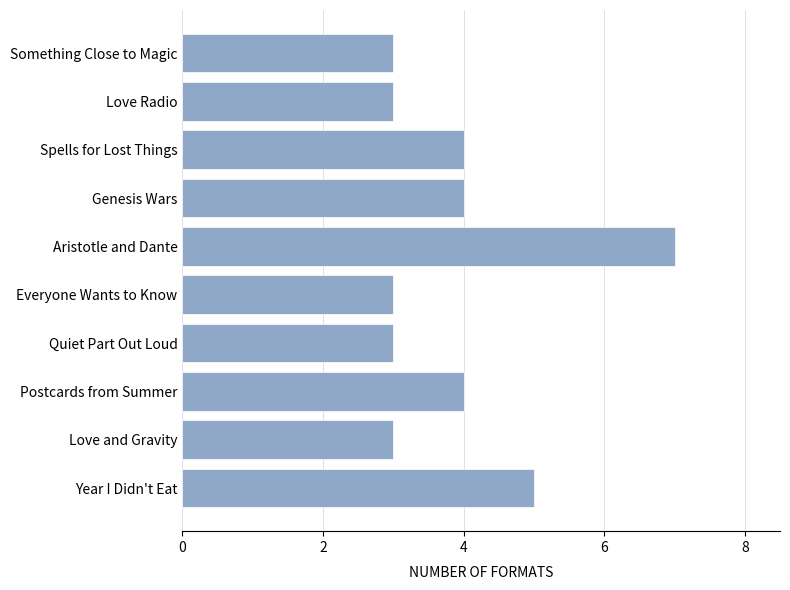

How many data points are less than 4?

5